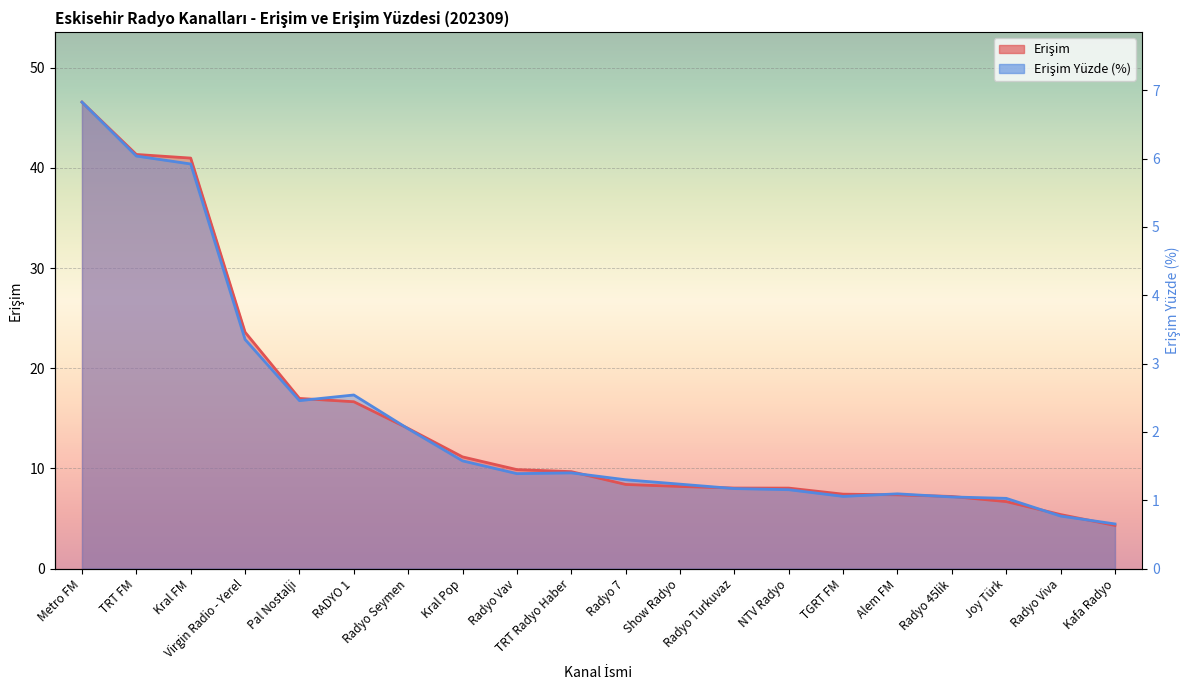

At which label does Erişim reach its peak?

Metro FM